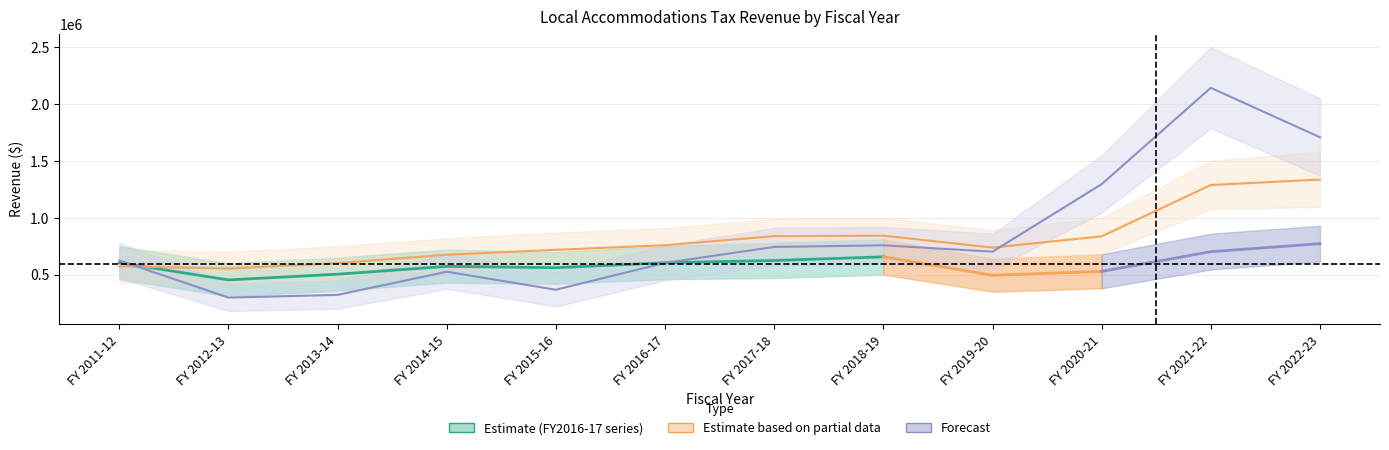

The Total Revenue (FY2014-15) series shows 737736 at FY 2019-20. True or false?

True